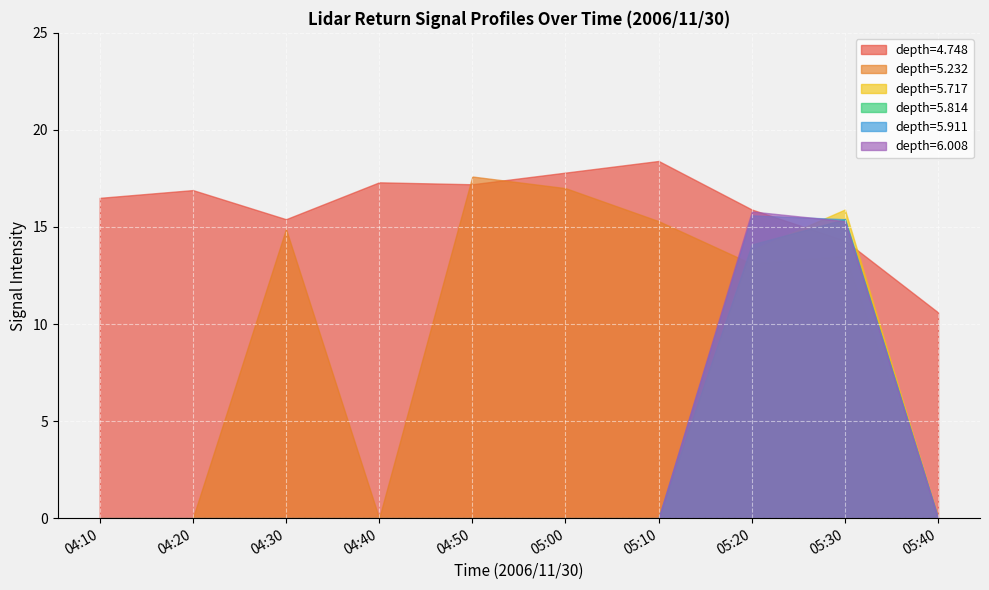

The 5.232 series shows 27.1 at 08:00. True or false?

False